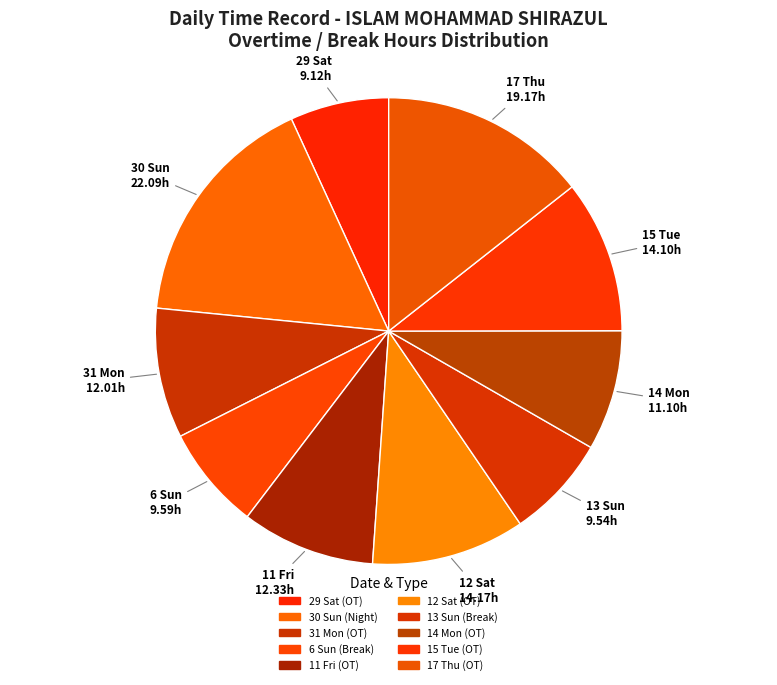

To the nearest percent, what portion does 12 Sat (OT) represent?

11%